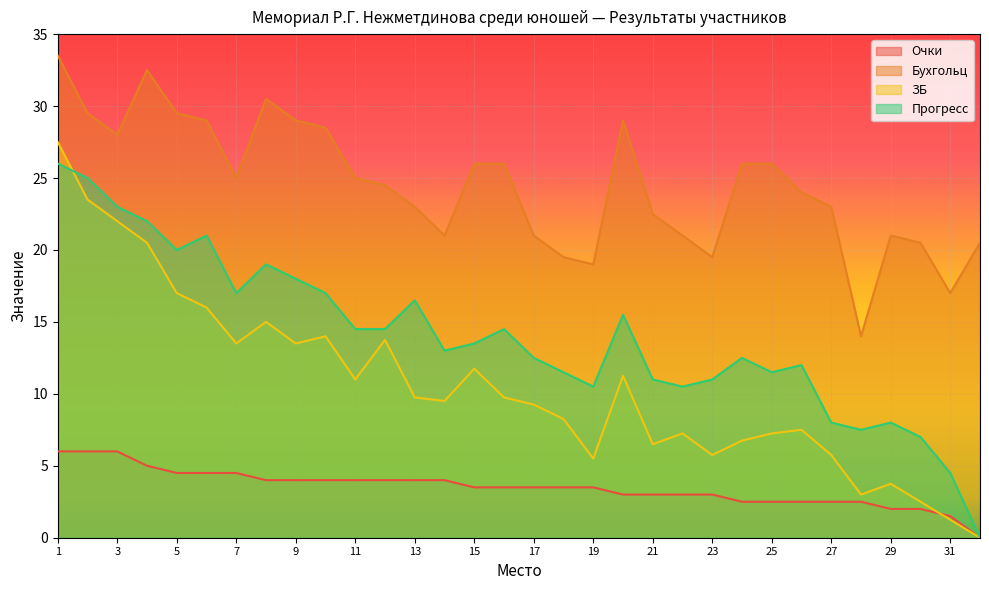

How many lines are shown in the chart?

4